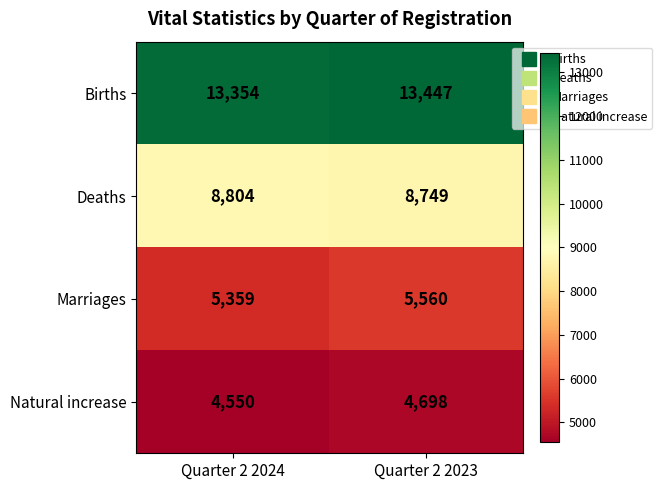

What is the total value across all series at Quarter 2 2023?

32454